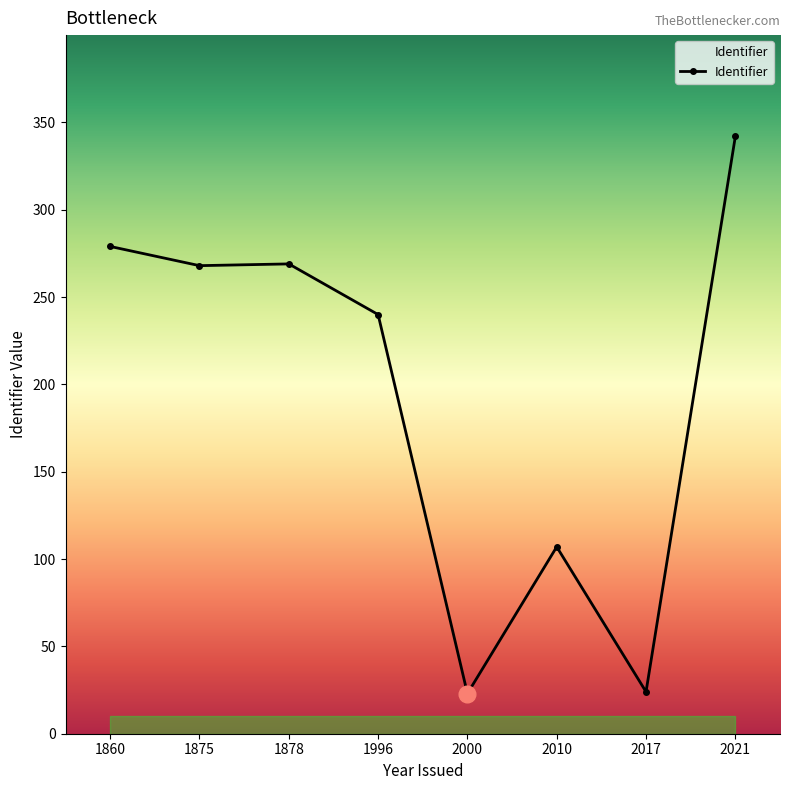

What is the sum of all values?

1552